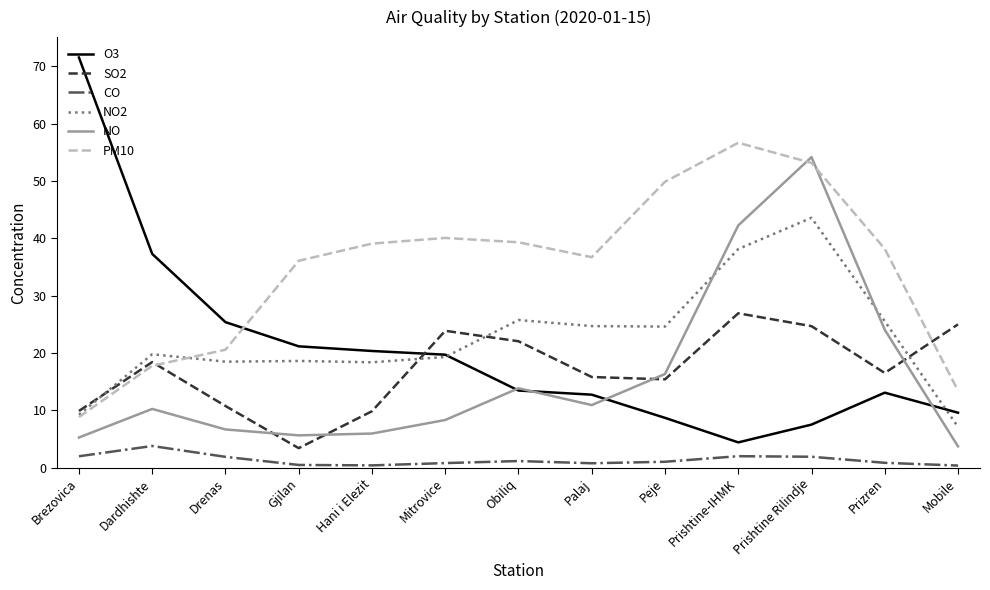

What is the difference between the maximum and second lowest values in the SO2 series?

17.1